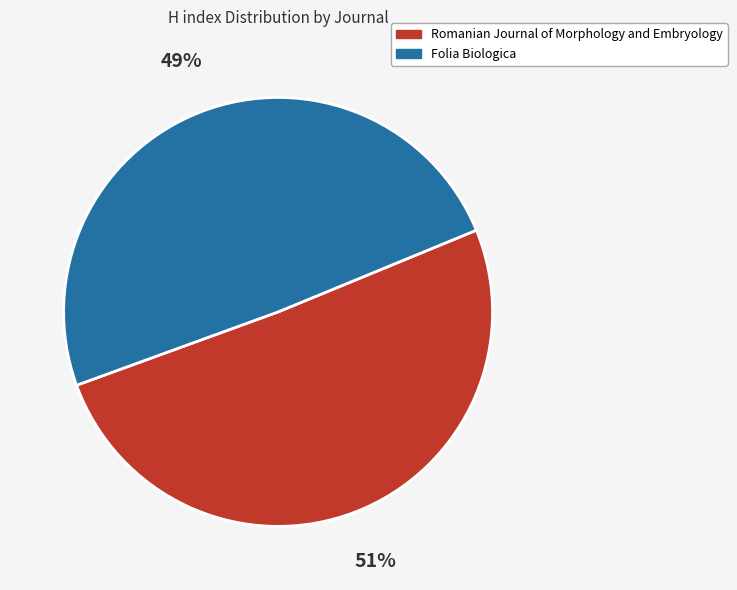

Is it true that Folia Biologica is 59% of the pie?

False